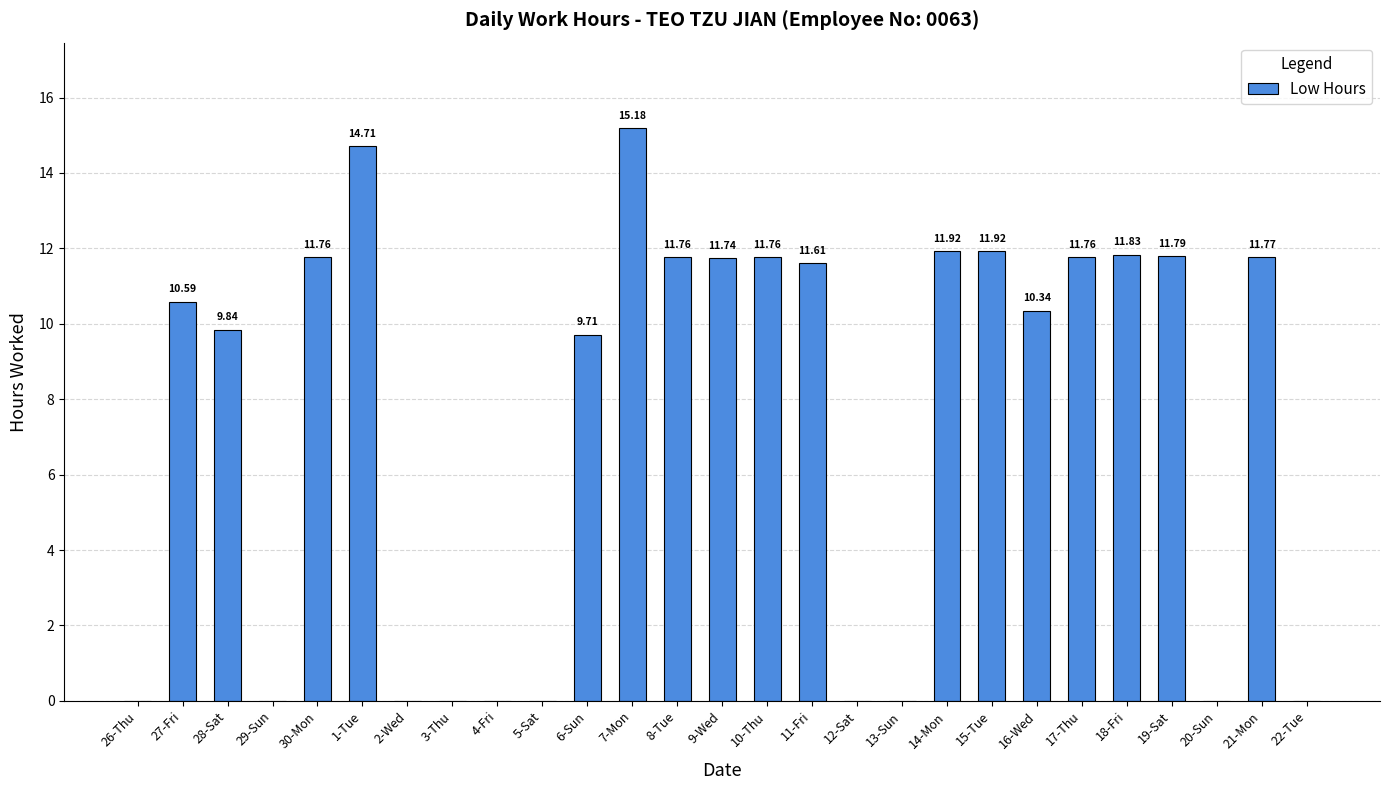

What is the change in value from 27-Fri to 19-Sat?

+1.2